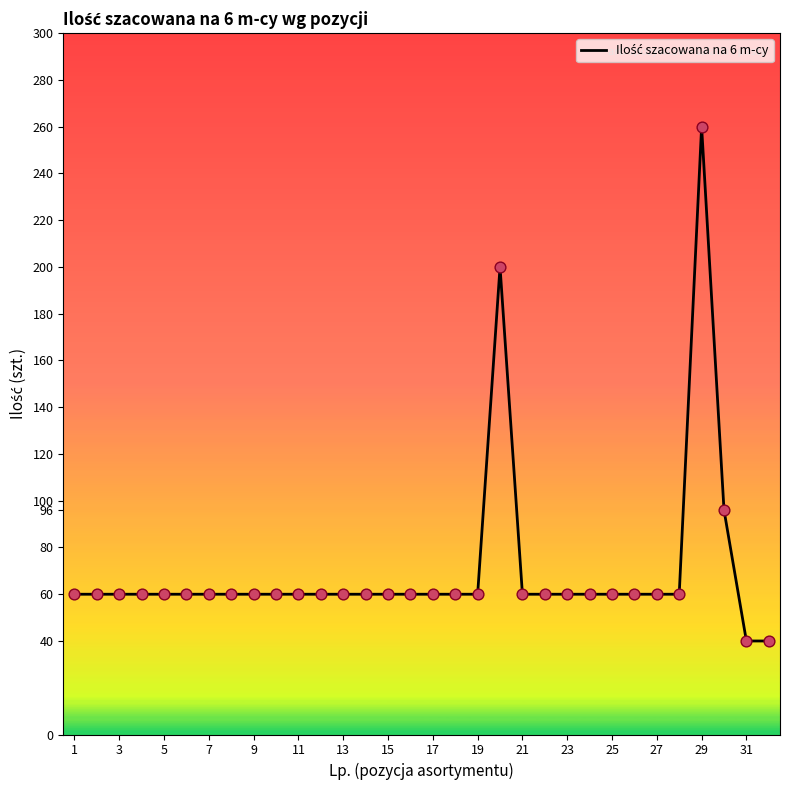

What is the difference between the maximum and minimum values?

220